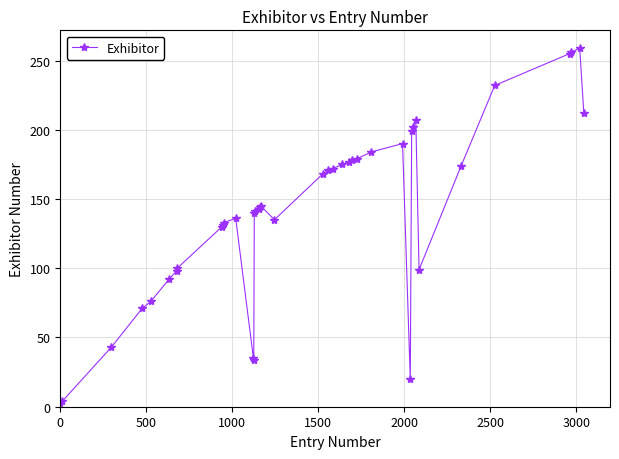

True or false: there are more than 2 points higher than both neighbors.

True